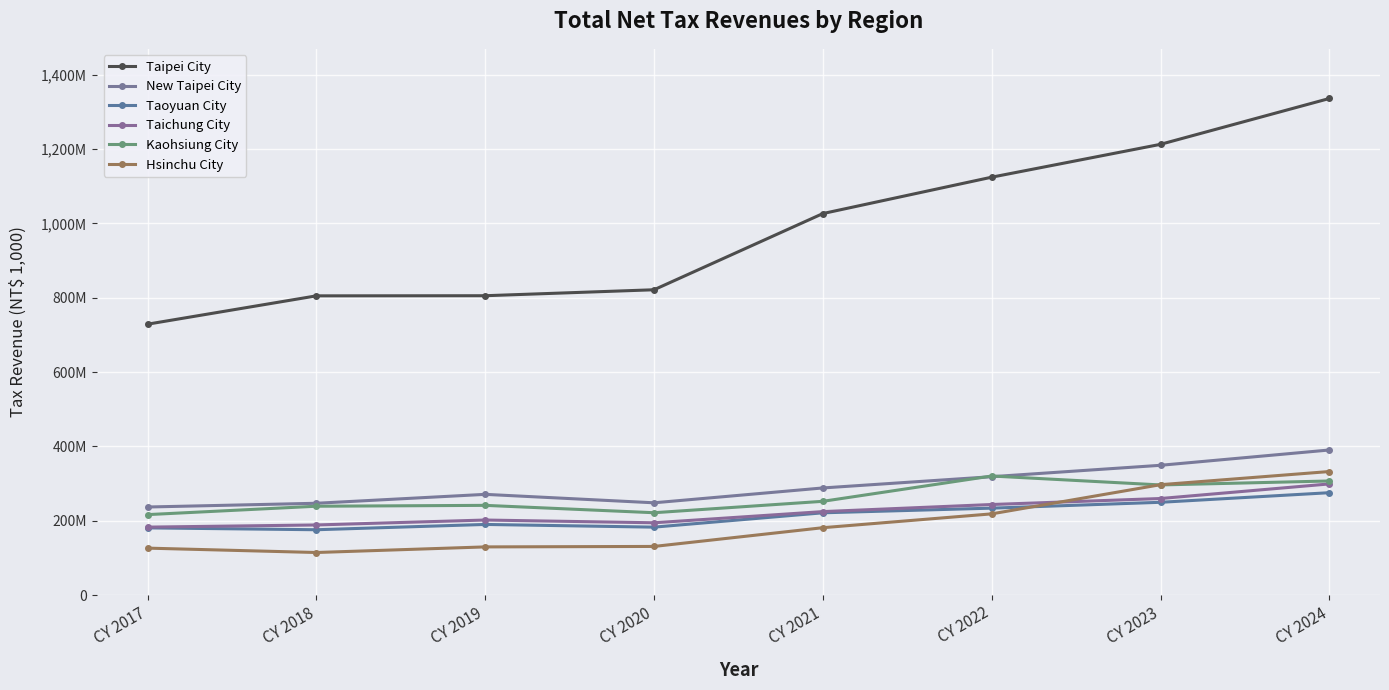

What are all the series names shown in the legend?

Taipei City, New Taipei City, Taoyuan City, Taichung City, Kaohsiung City, Hsinchu City